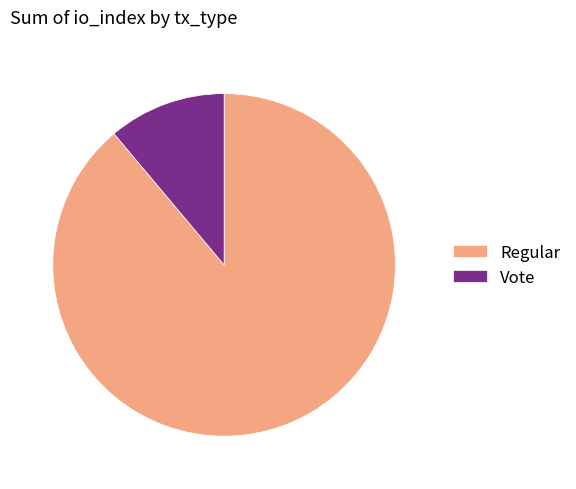

The Vote slice represents 11% of the pie. True or false?

True